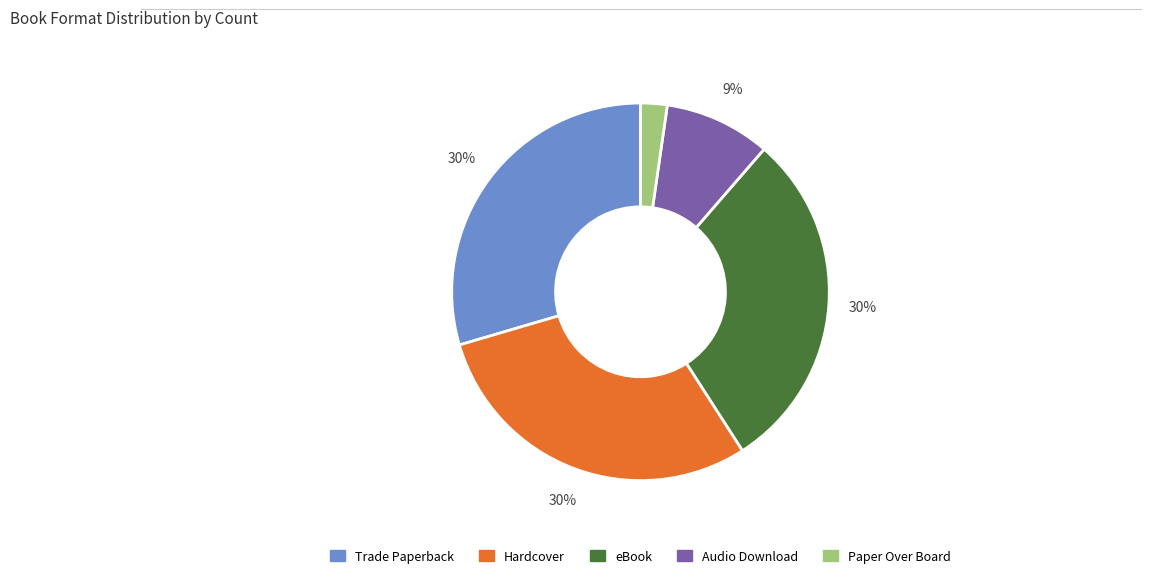

Is there any slice that represents more than half of the pie?

No